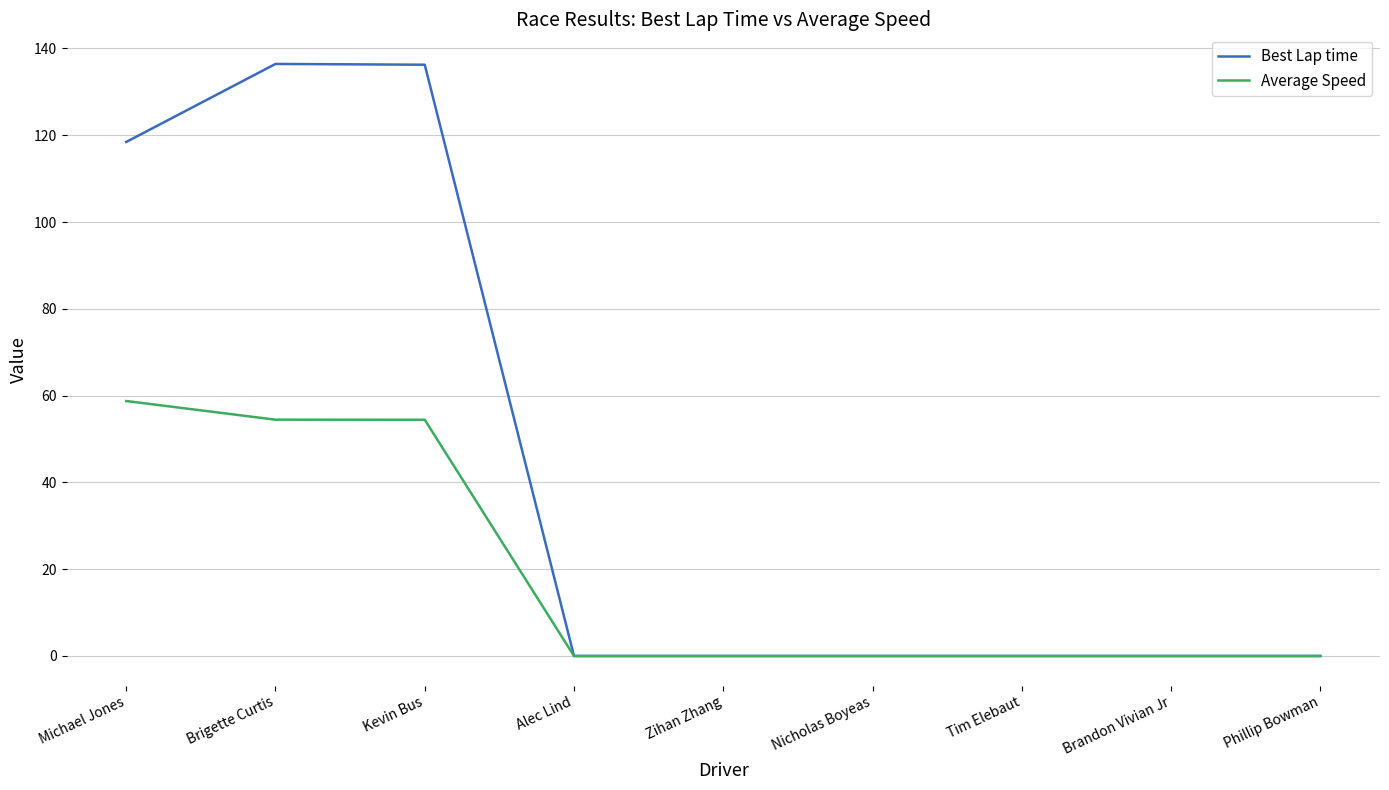

Between Kevin Bus and Nicholas Boyeas, which series saw the biggest shift?

Best Lap time